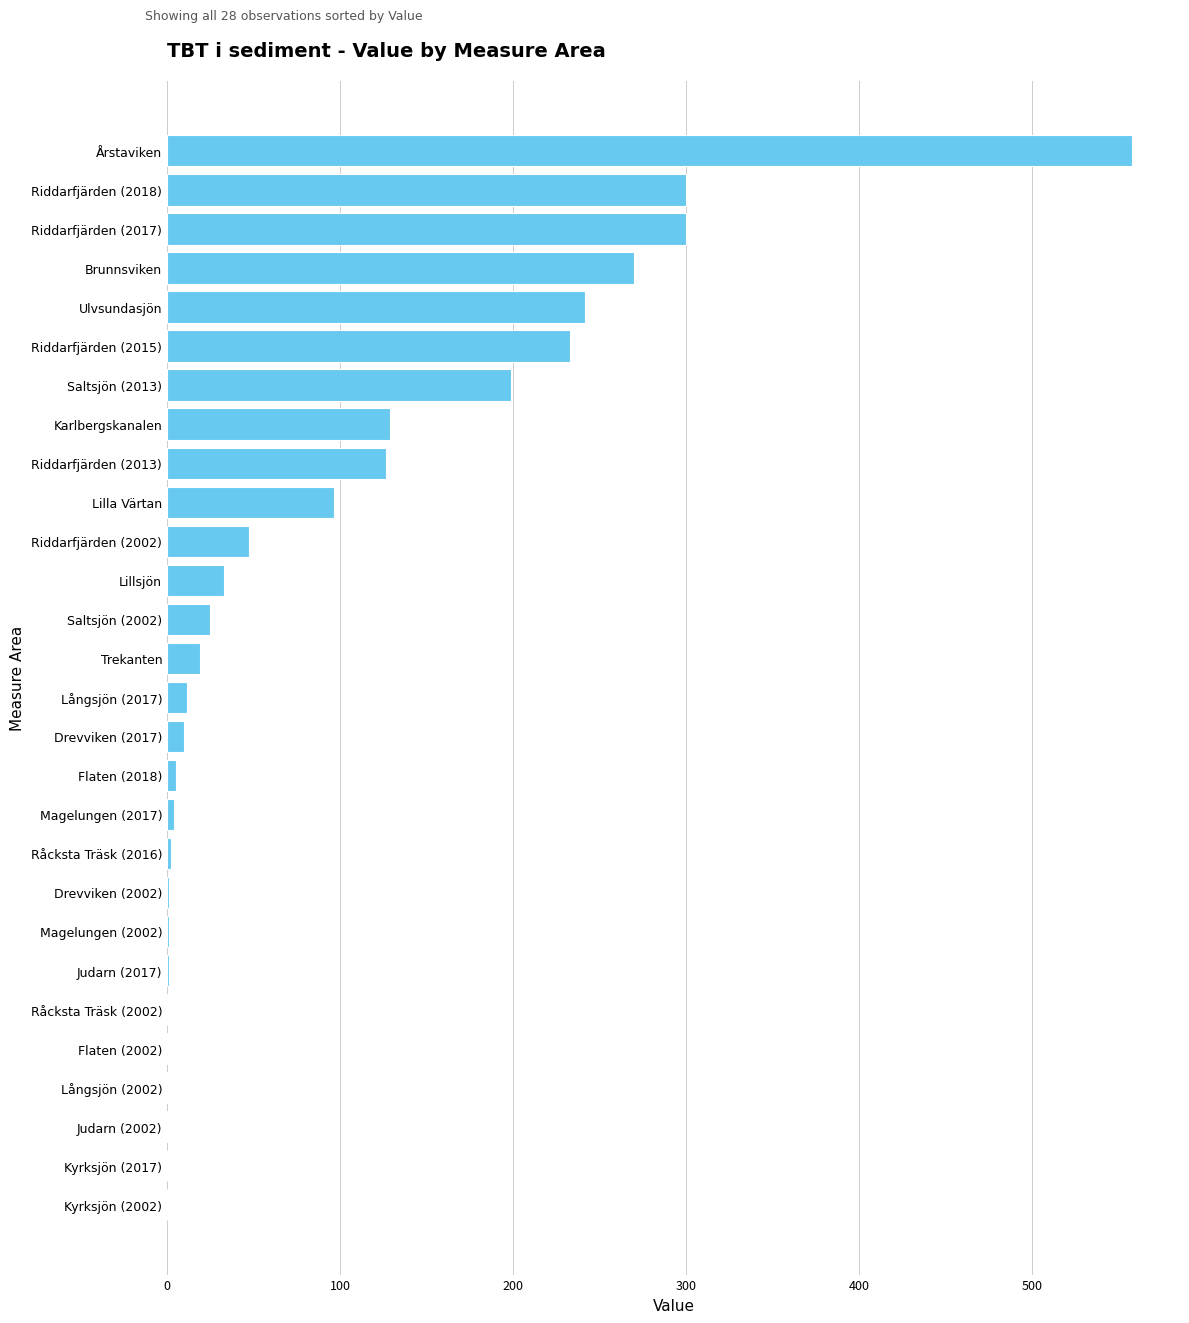

What is the change in value from Saltsjön (2002) to Riddarfjärden (2017)?

+275.3